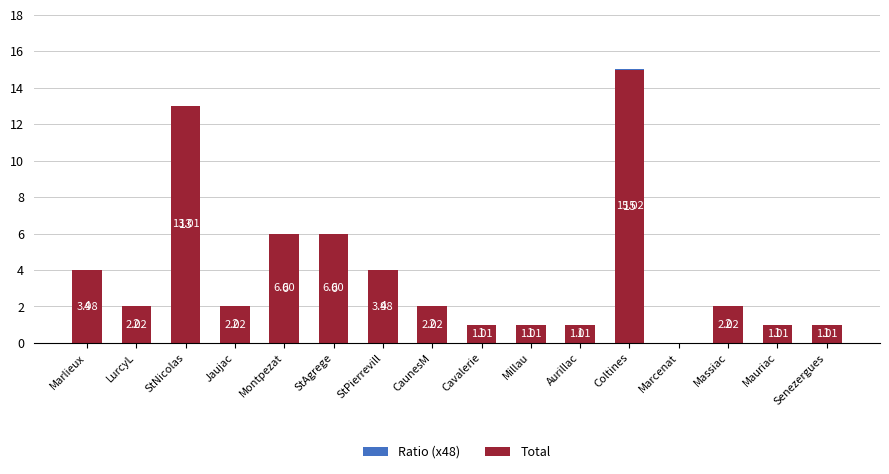

How many bars are there in total?

32